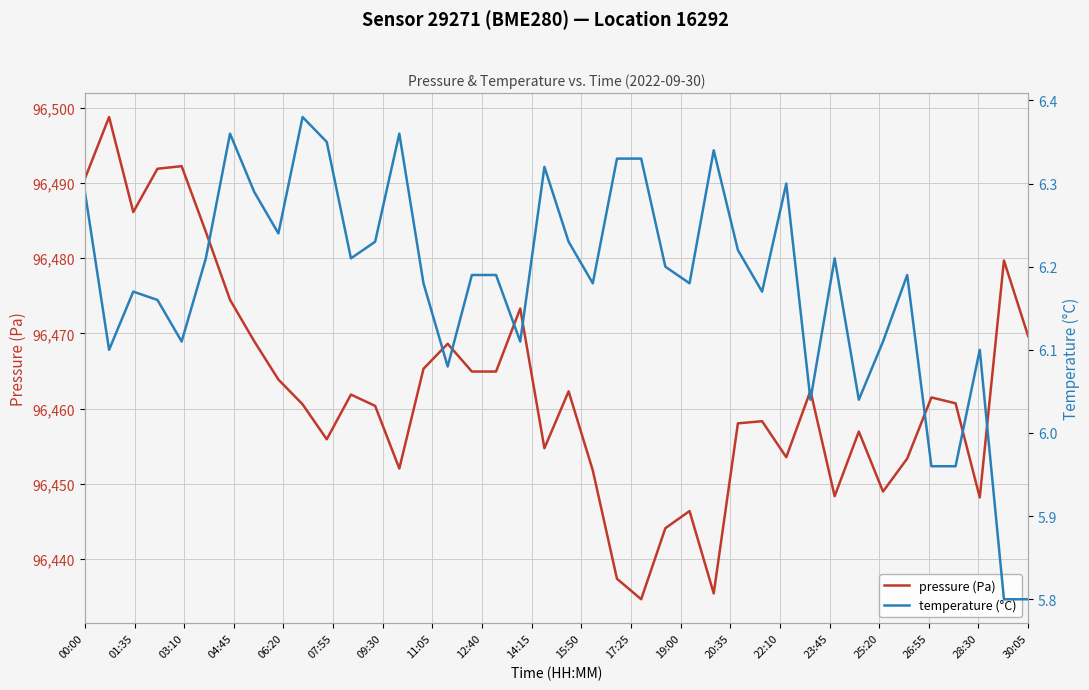

At which label does pressure (Pa) first exceed 96461?

00:00